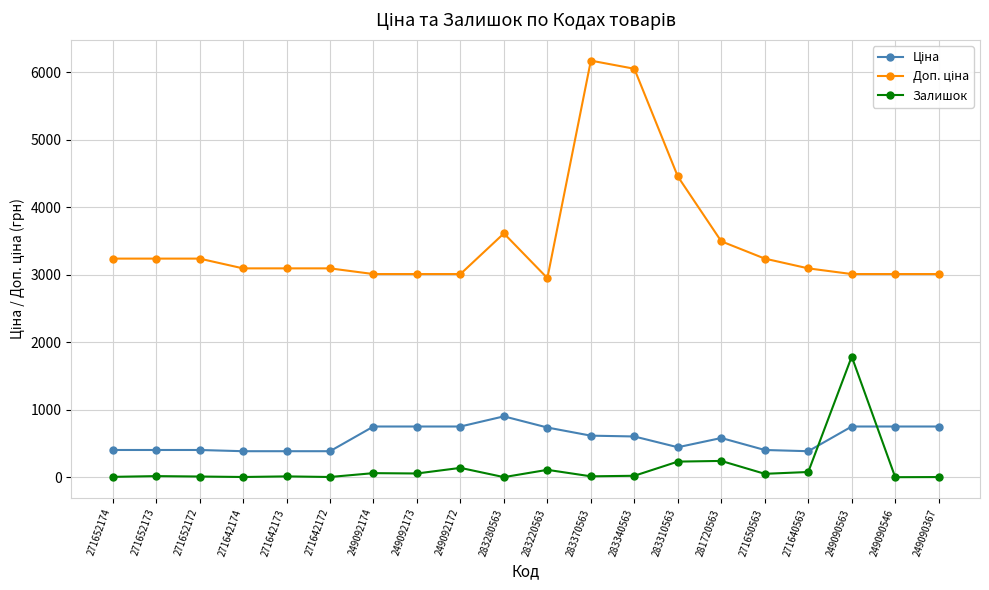

What is the sum of all Залишок values?

2874.0